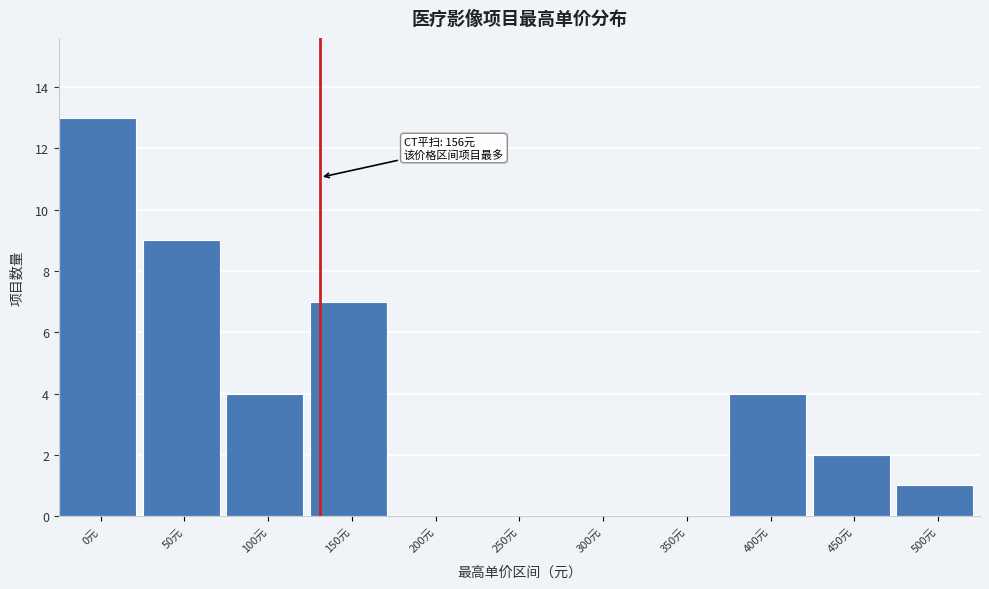

Reading left to right, extract all data points from this chart.

0元=13	50元=9	100元=4	150元=7	200元=0	250元=0	300元=0	350元=0	400元=4	450元=2	500元=1